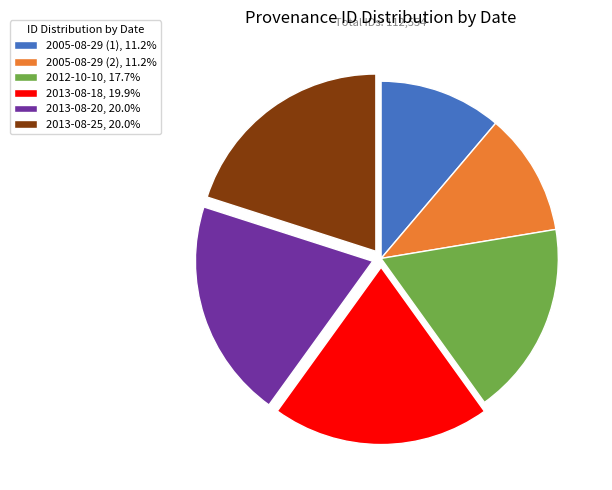

Combined, do 2013-08-25, 20.0% and 2012-10-10, 17.7% account for over 50%?

No